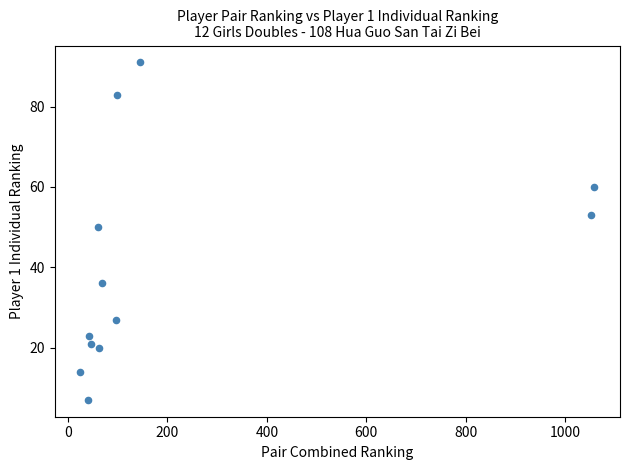

What is the average Y value?

40